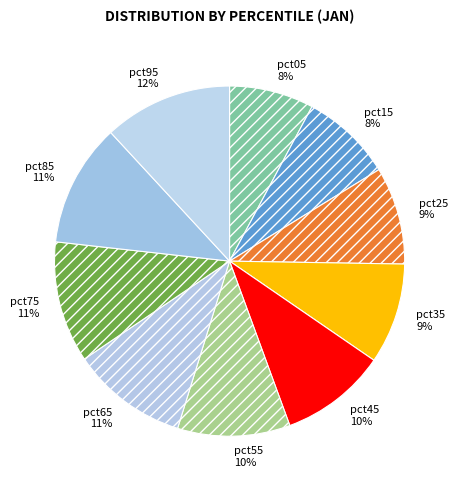

Is it true that pct95 is 21% of the pie?

False